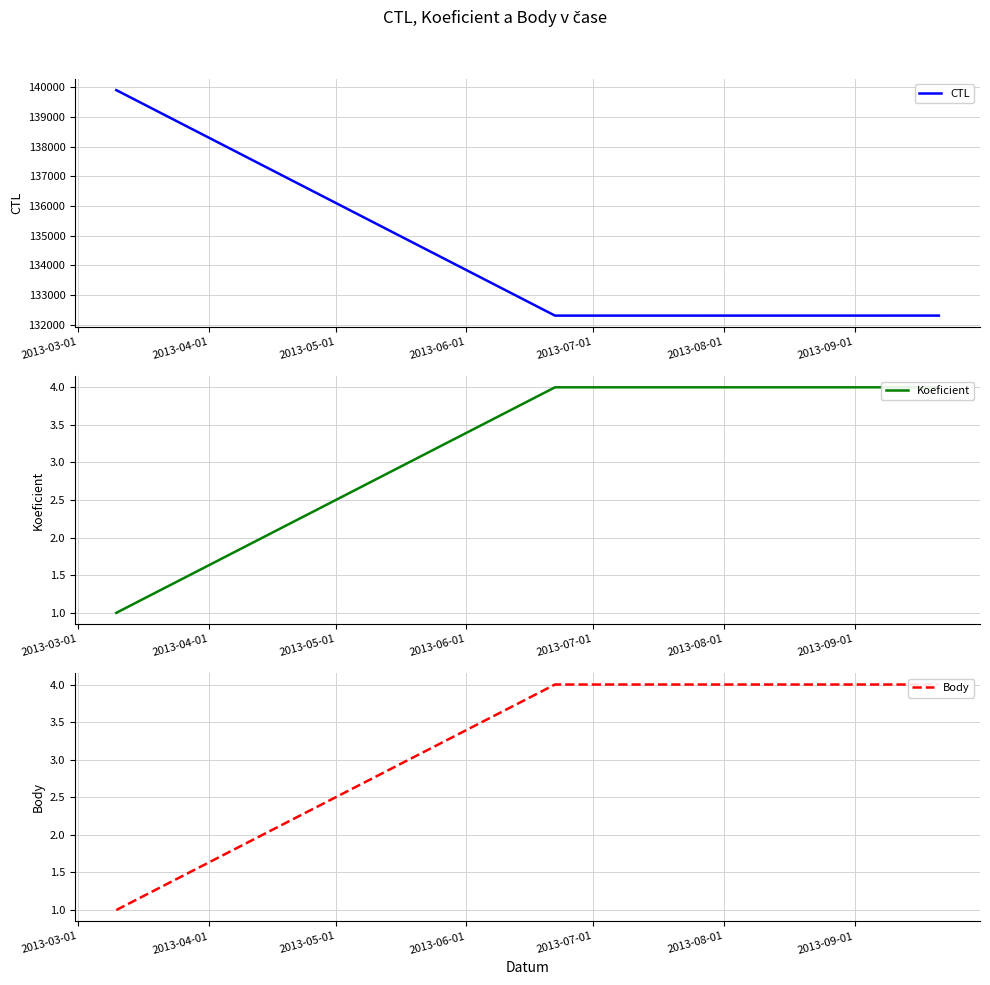

How many series are shown in this chart?

3